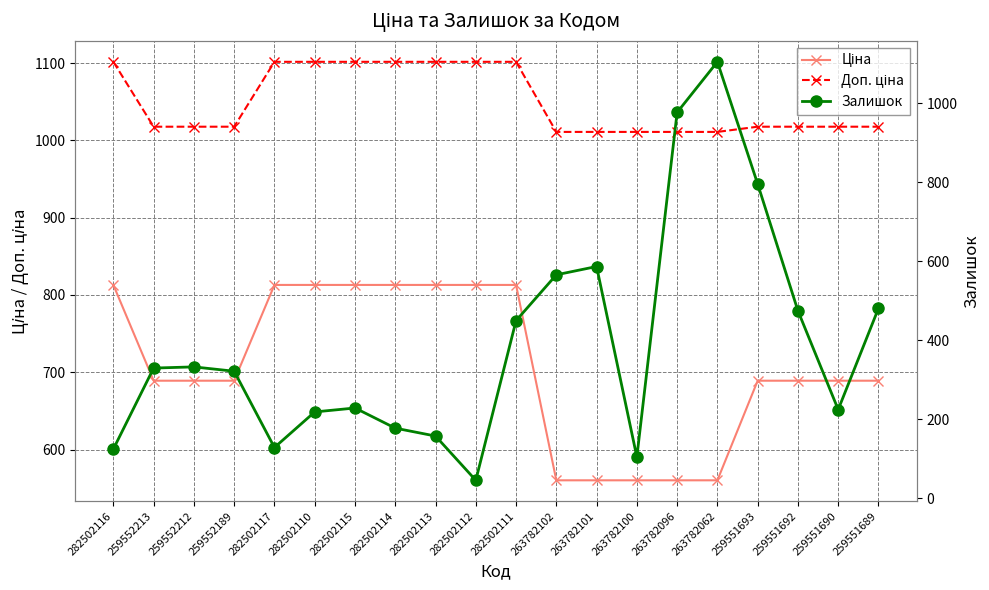

What is the difference between the maximum and minimum values in the Ціна series?

252.8